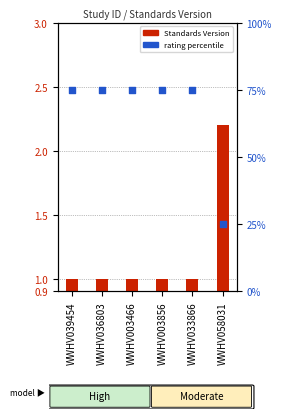

Which series has the largest Y range (max minus min)?

rating percentile